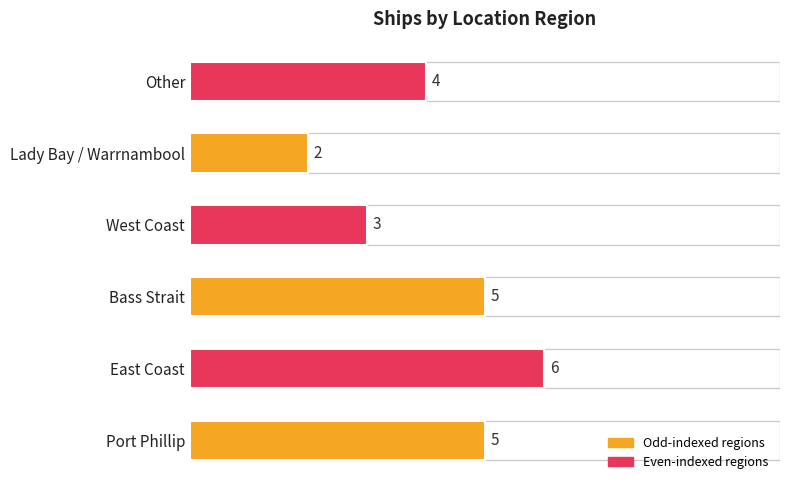

What is the ratio of the value at Lady Bay / Warrnambool to the value at Port Phillip?

0.4